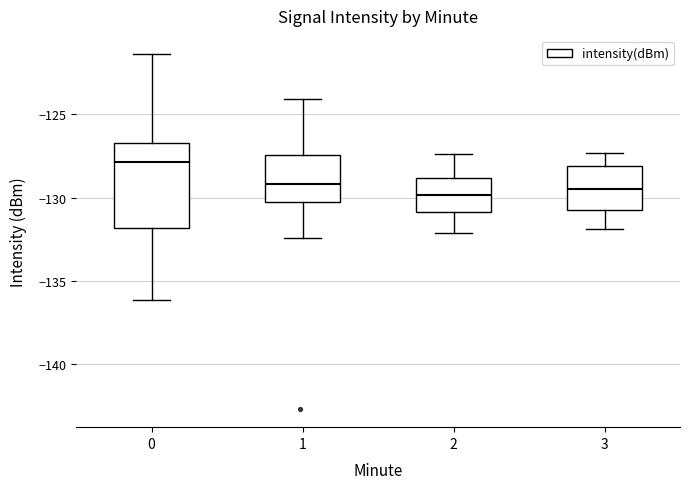

Where does the upper whisker of the box at x = 0 end on the y-axis? The values are not printed on the chart, so give them approximately, as read against the axis.

-121.5